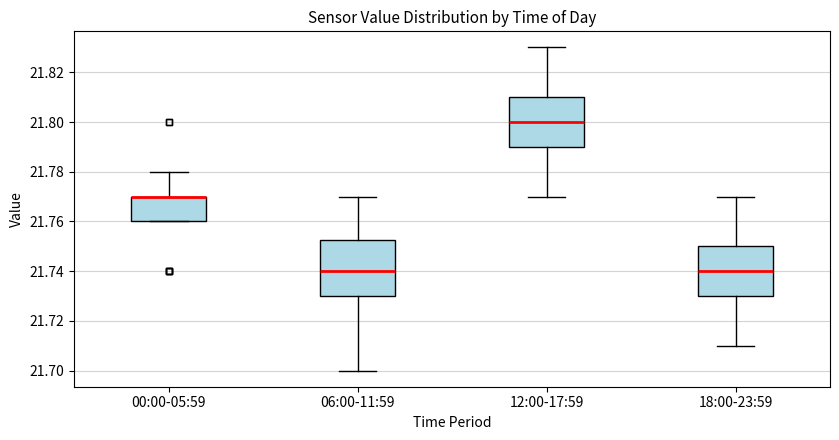

Reading left to right, transcribe this box plot: for each box, give where its median line is, the range the box spans, and where its two whiskers end, as read against the y-axis. The values are not printed on the chart, so give them approximately, as read against the axis.

00:00-05:59: median 21.770 (drawn on the box's upper edge), box 21.760 to 21.770, whiskers 21.760 to 21.780
06:00-11:59: median 21.740, box 21.730 to 21.752, whiskers 21.700 to 21.770
12:00-17:59: median 21.800, box 21.790 to 21.810, whiskers 21.770 to 21.830
18:00-23:59: median 21.740, box 21.730 to 21.750, whiskers 21.710 to 21.770